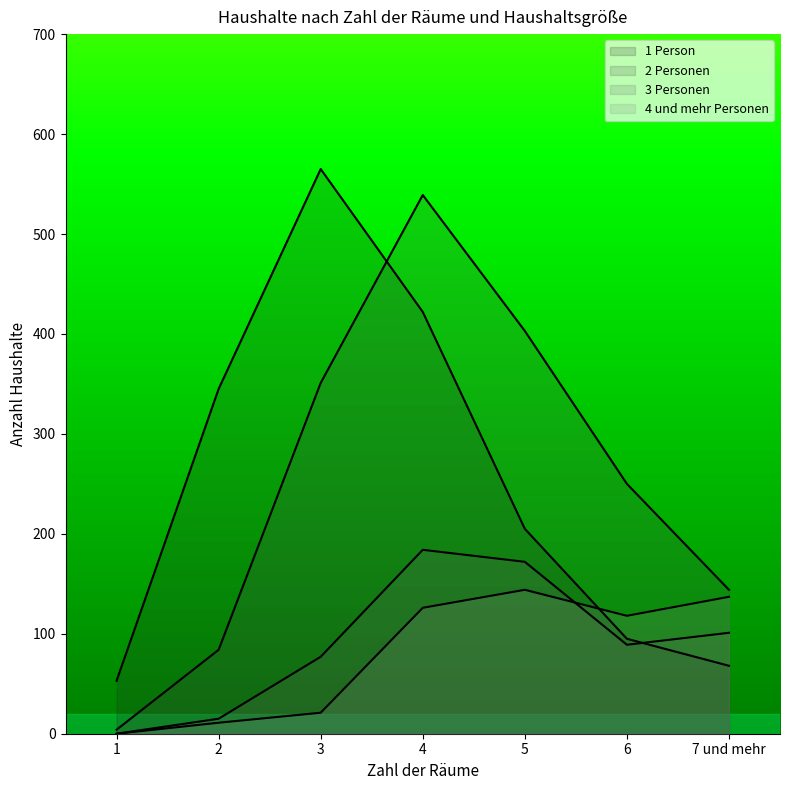

What is the average value of the 2 Personen series?

254